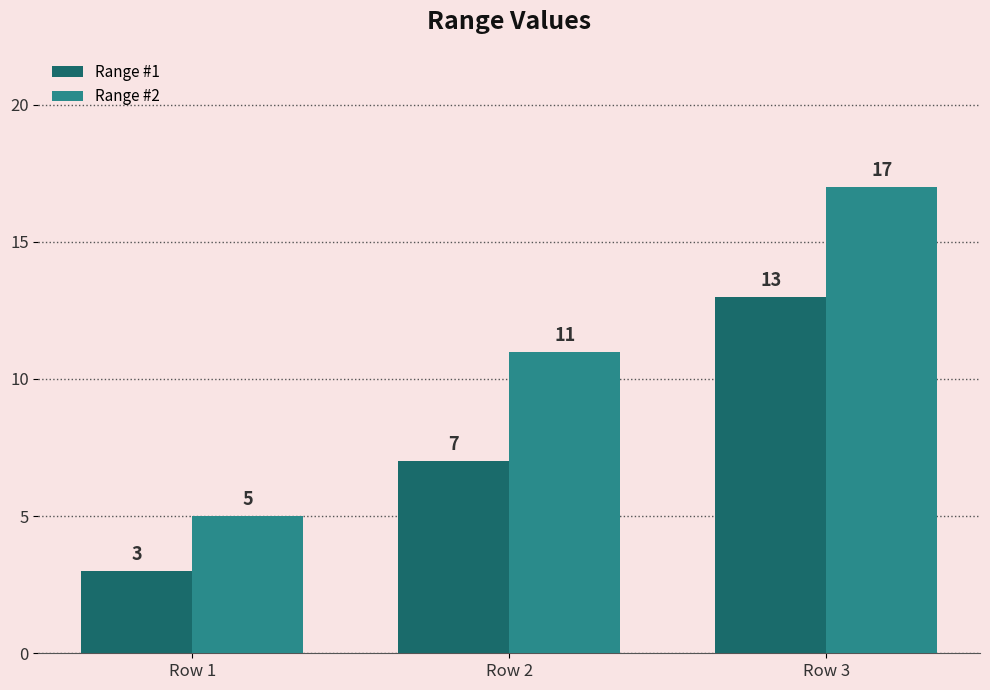

Which series changed the most between Row 1 and Row 3?

Range #2